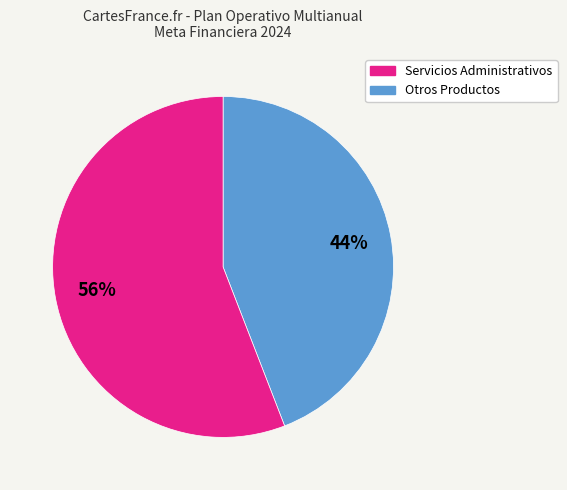

Count the number of slices in the pie.

2